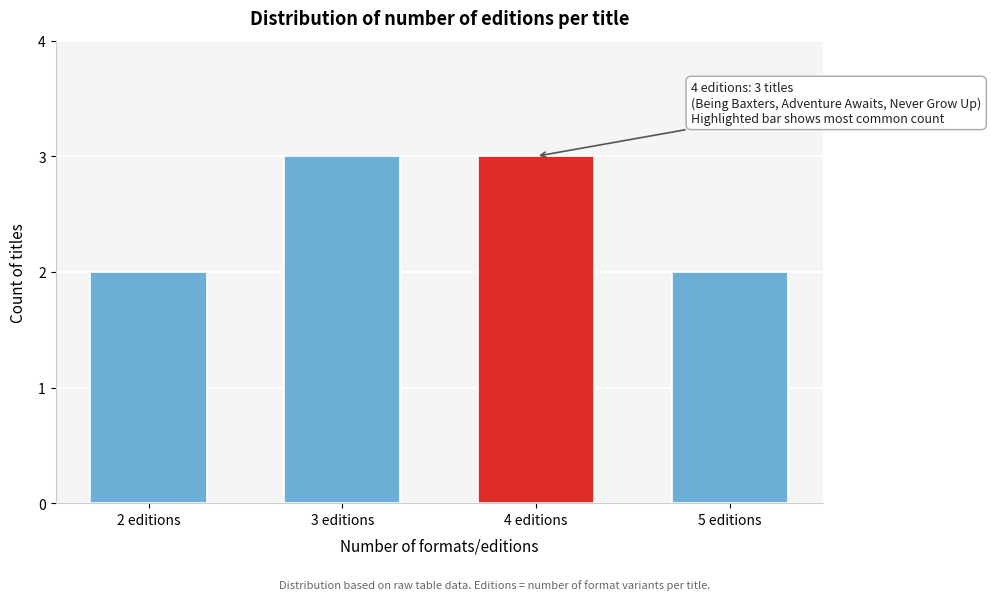

Reading left to right, transcribe all the data shown in this chart.

2 editions=2	3 editions=3	4 editions=3	5 editions=2